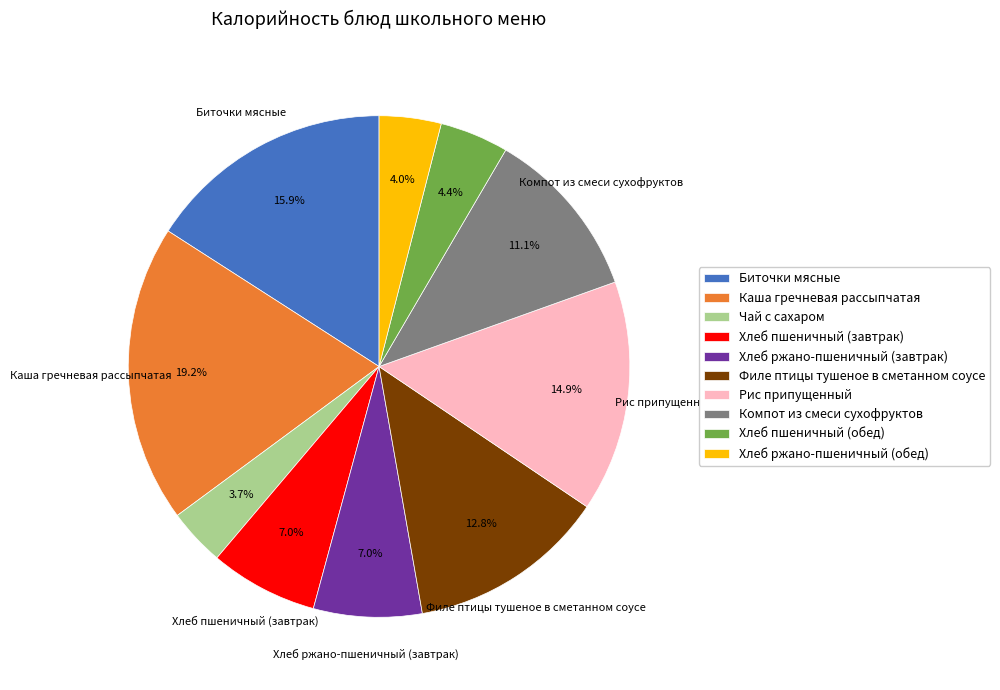

How much of the chart is everything except Хлеб ржано-пшеничный (обед)?

96.0%